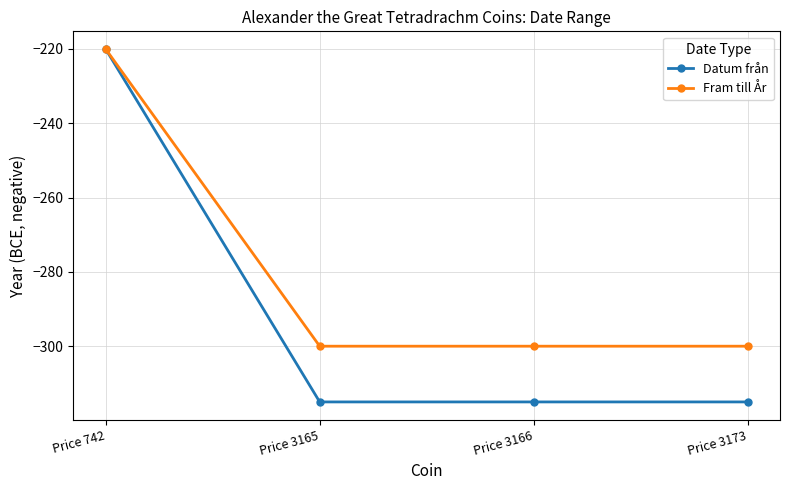

Read the Fram till År value at Price 3173, to the nearest 10.

-300